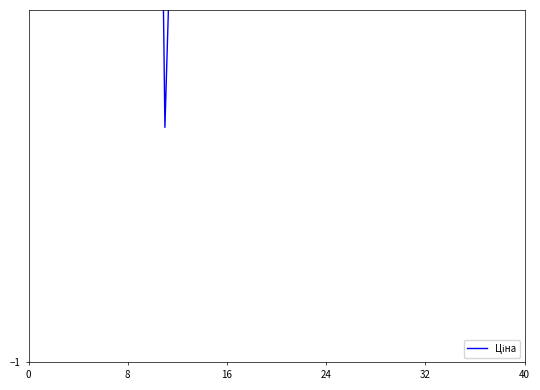

True or false: there are more than 2 points higher than both neighbors.

False